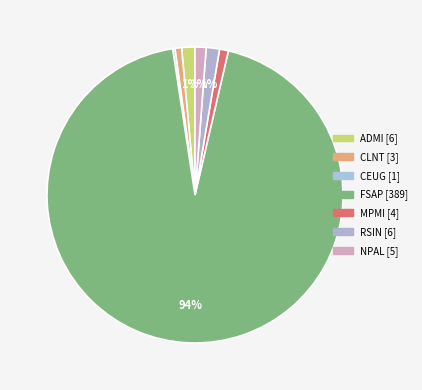

To the nearest percent, what is the average slice percentage?

14%